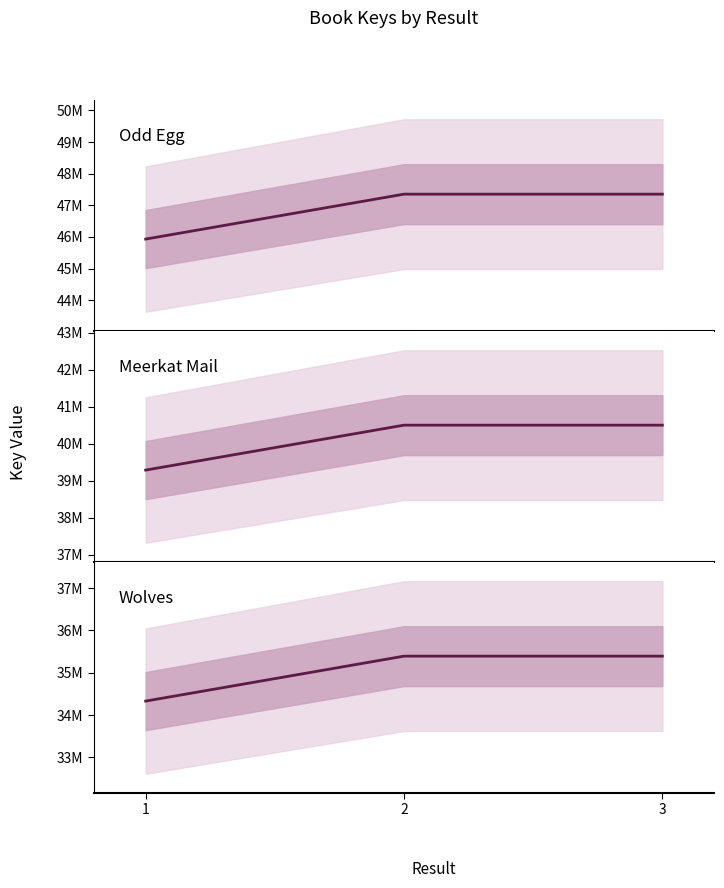

The Meerkat Mail series shows 19661700.7 at 2. True or false?

False